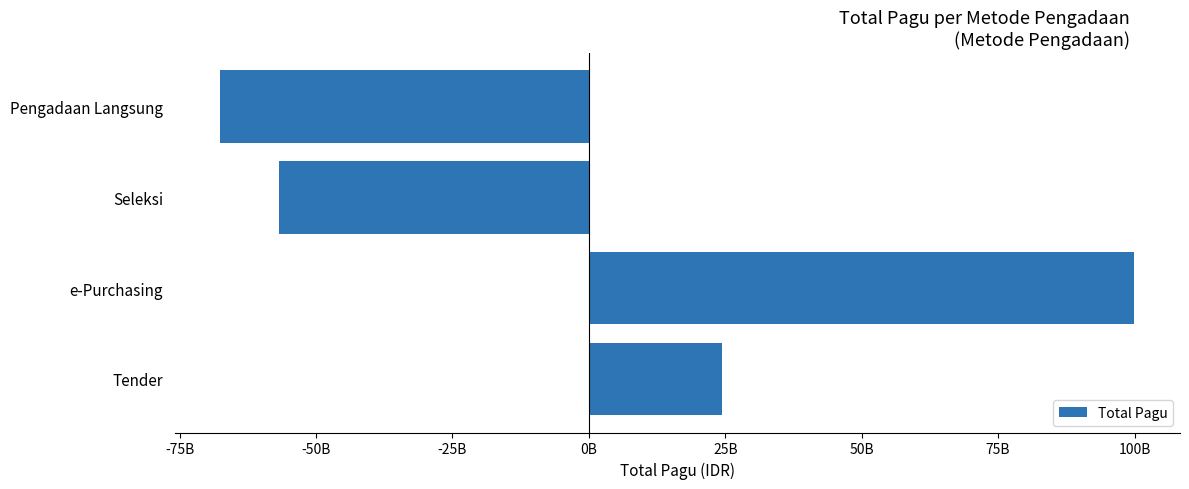

At which label is the value closest to 16225606525?

Tender